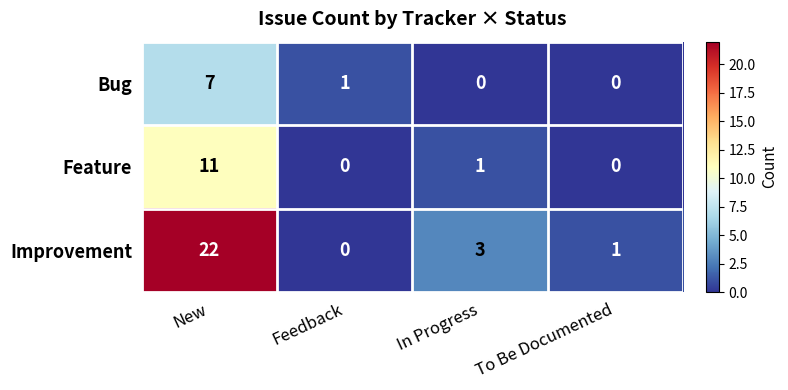

What is the highest value of the Feature series?

11